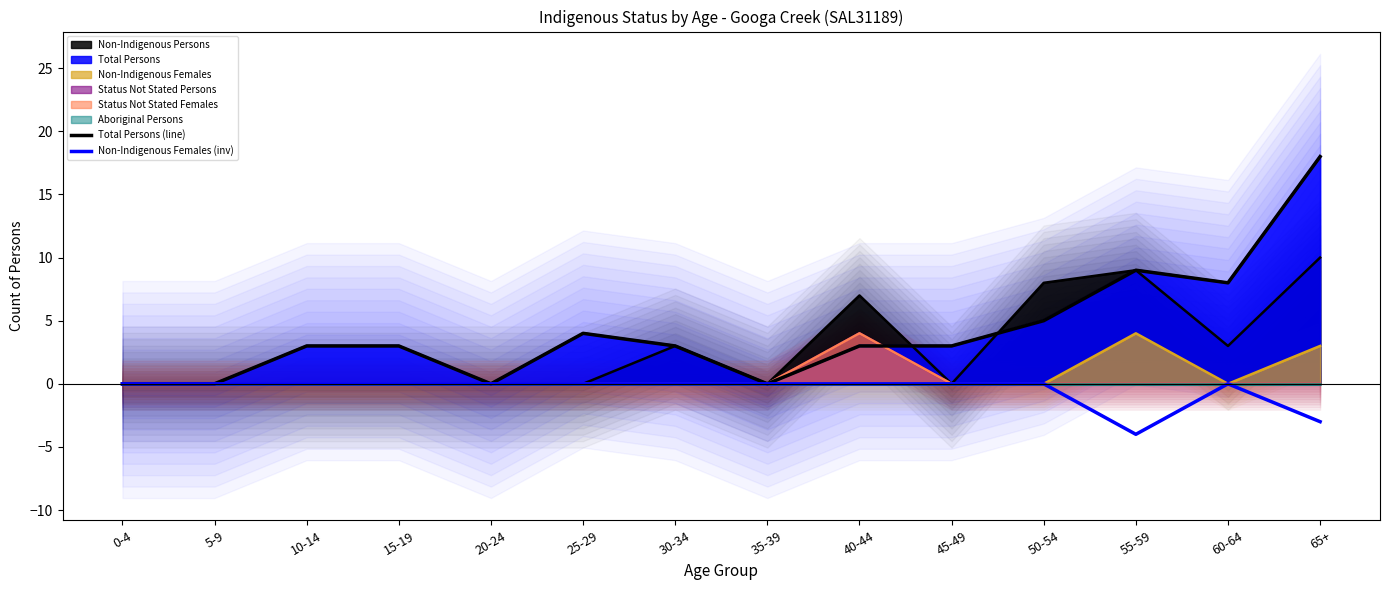

True or false: Non-Indigenous Females (inv) and Total Persons (line) cross at least once.

False